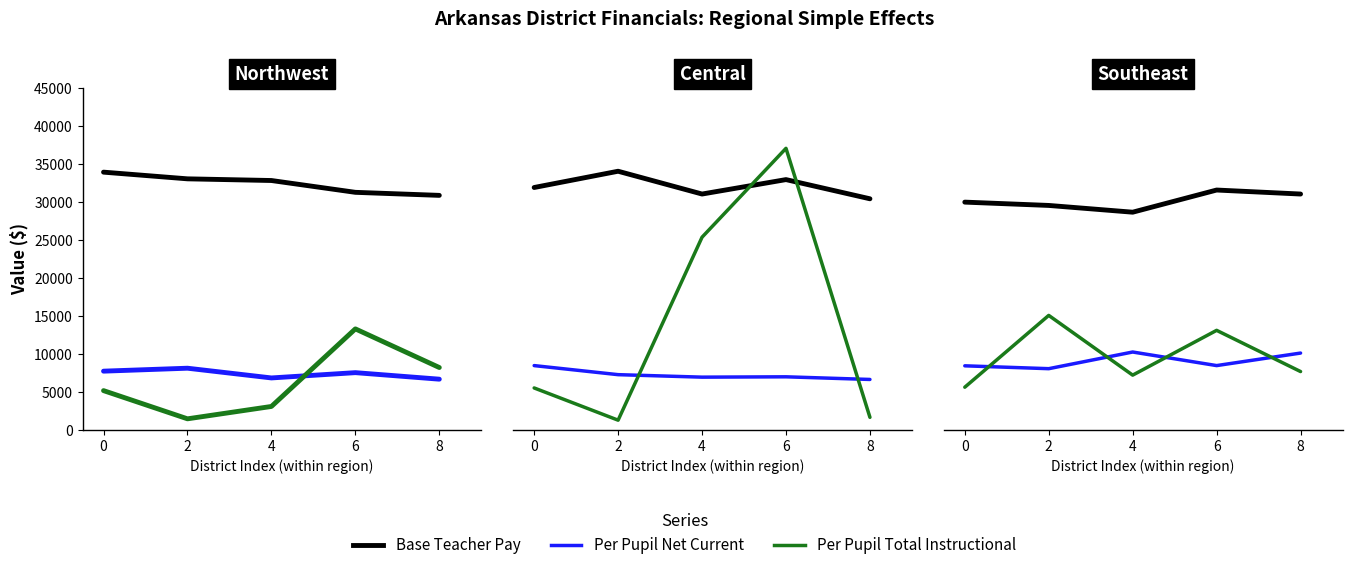

What are all the series names shown in the legend?

Base Teacher Pay, Per Pupil Net Current, Per Pupil Total Instructional